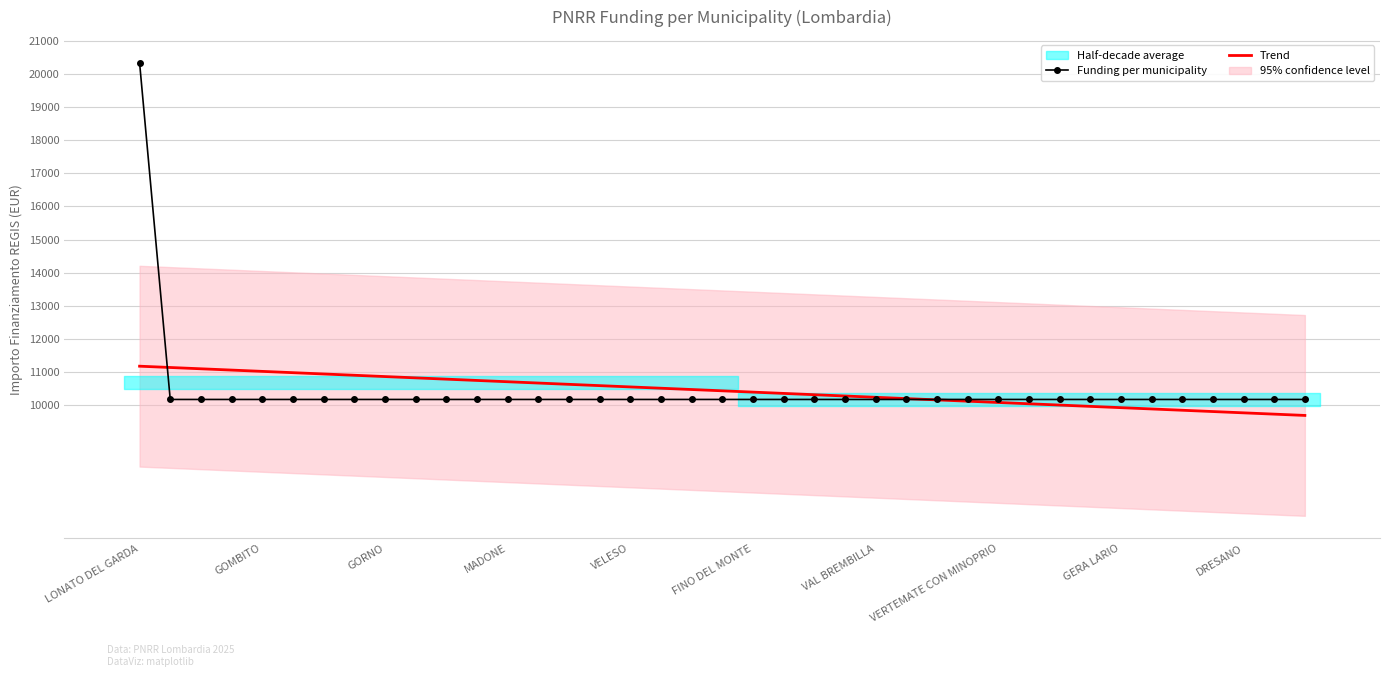

Reading left to right, what are all the values shown in this chart?

Funding per municipality: 20344.0	10172.0	10172.0	10172.0	10172.0	10172.0	10172.0	10172.0	10172.0	10172.0	10172.0	10172.0	10172.0	10172.0	10172.0	10172.0	10172.0	10172.0	10172.0	10172.0	10172.0	10172.0	10172.0	10172.0	10172.0	10172.0	10172.0	10172.0	10172.0	10172.0	10172.0	10172.0	10172.0	10172.0	10172.0	10172.0	10172.0	10172.0	10172.0
Trend: 11176.2	11137.0	11097.9	11058.8	11019.7	10980.5	10941.4	10902.3	10863.2	10824.1	10784.9	10745.8	10706.7	10667.6	10628.4	10589.3	10550.2	10511.1	10471.9	10432.8	10393.7	10354.6	10315.5	10276.3	10237.2	10198.1	10159.0	10119.8	10080.7	10041.6	10002.5	9963.3	9924.2	9885.1	9846.0	9806.9	9767.7	9728.6	9689.5